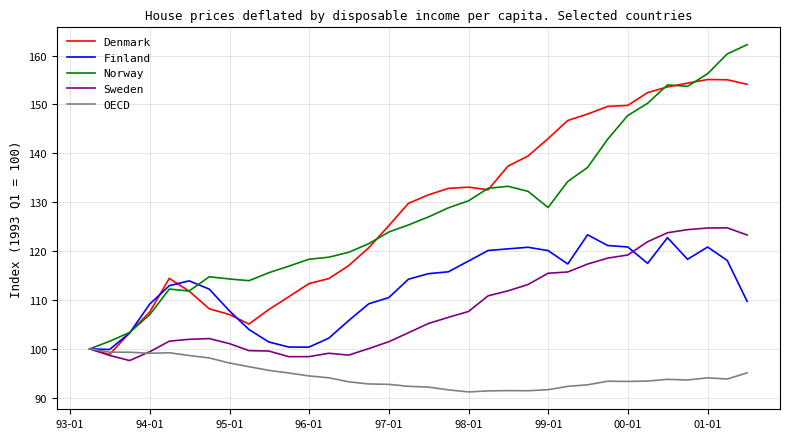

What is the average value of the Sweden series?

108.4